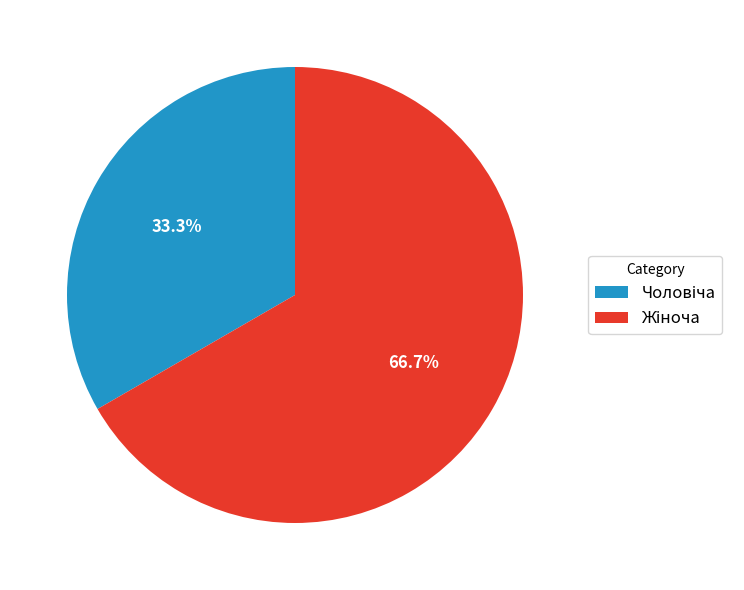

Is there a majority slice in this chart?

Yes